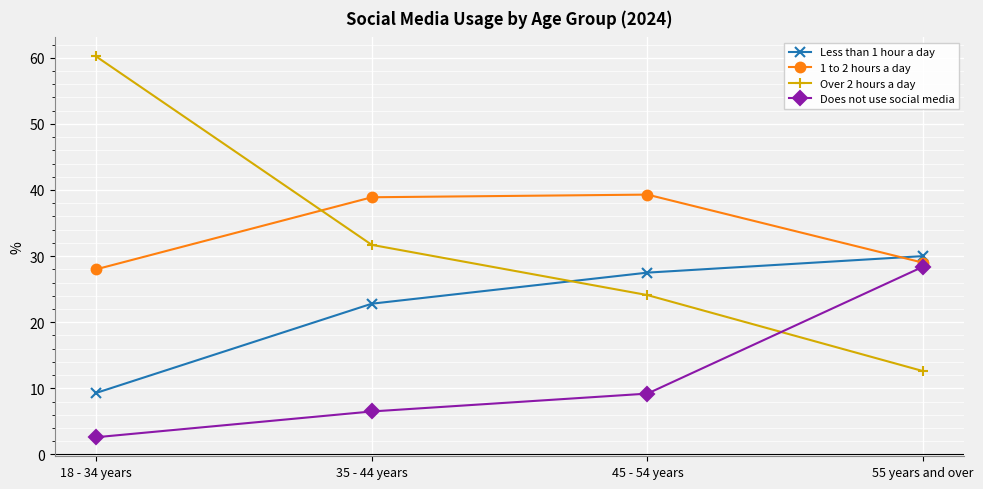

Reading right to left, extract all data points from this chart.

Less than 1 hour a day: 30.0	27.5	22.8	9.3
1 to 2 hours a day: 29.0	39.3	38.9	28.0
Over 2 hours a day: 12.6	24.1	31.7	60.2
Does not use social media: 28.4	9.2	6.5	2.6